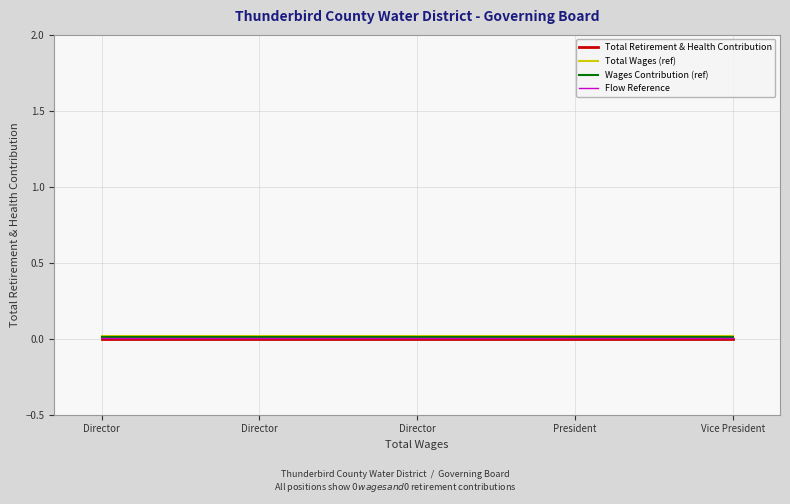

Does the chart have visible grid lines?

Yes